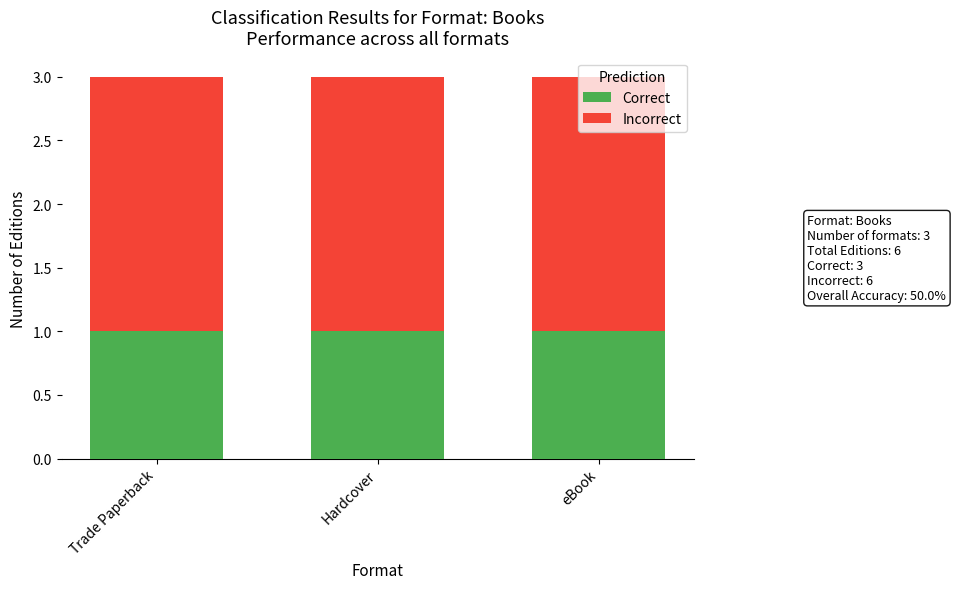

What is the total value across all series at Hardcover?

3